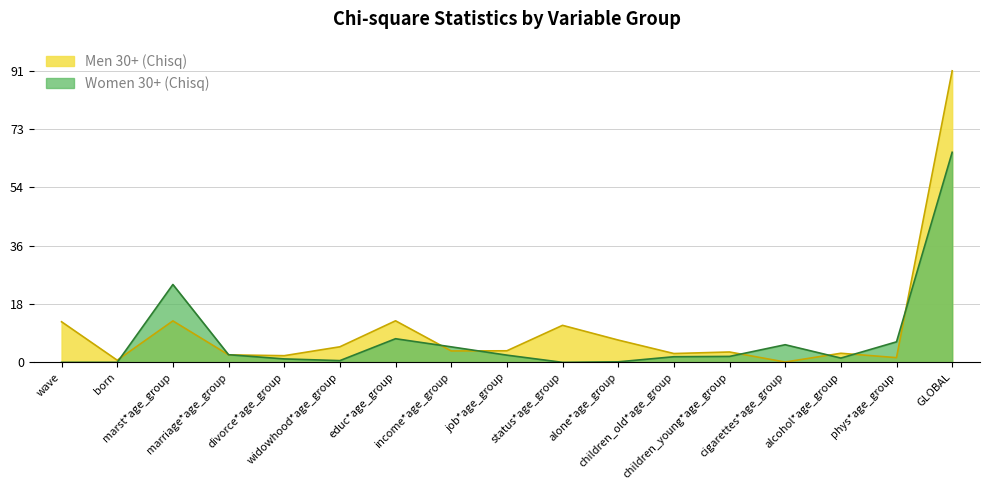

Is it true that the value at phys*age_group is 0.7?

False